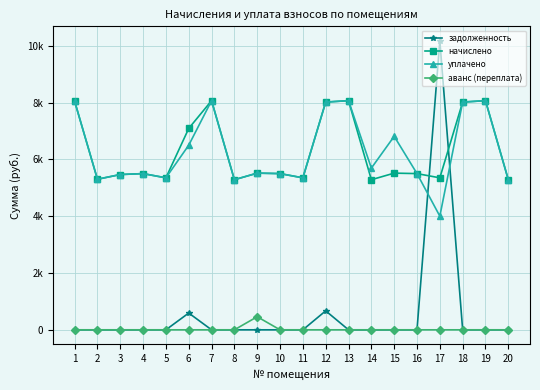

At how many categories does at least one series exceed 8784?

1